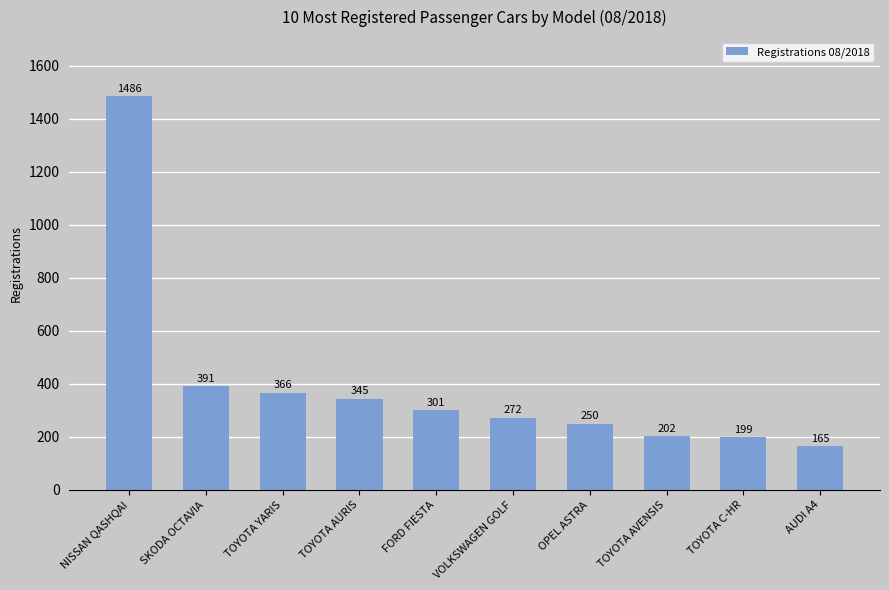

How many bars are there in total?

10